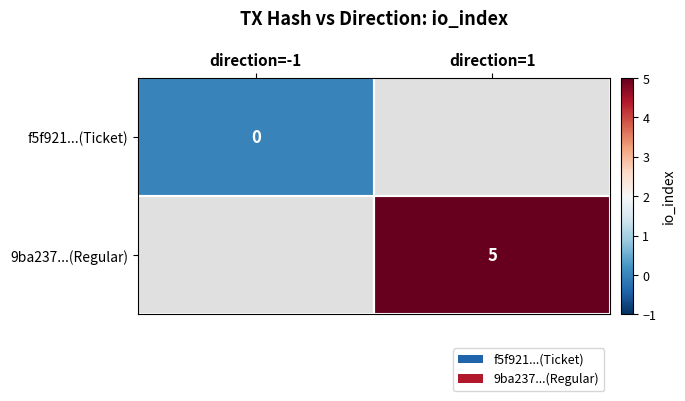

True or false: 9ba237...(Regular) has a value of 9 at direction=1.

False